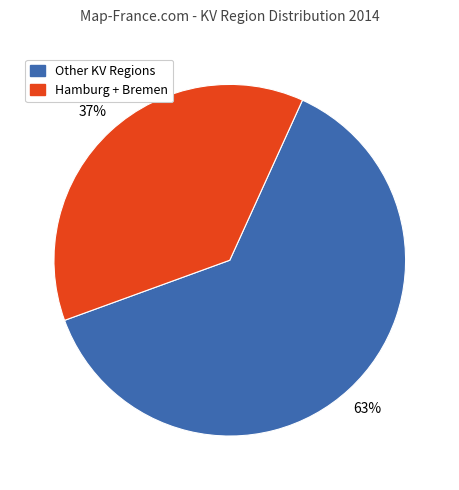

Does any single category account for the majority?

Yes